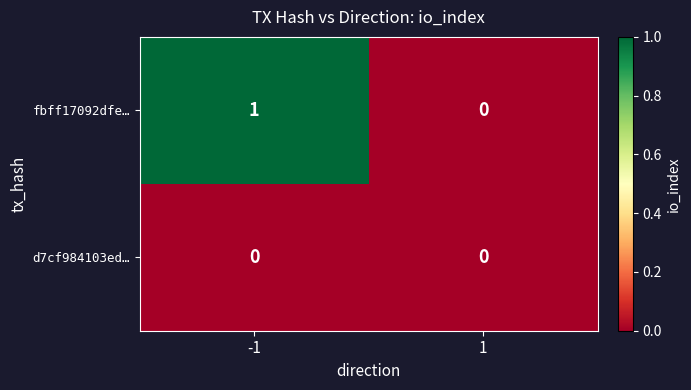

Reading left to right, list all the values displayed in this chart.

fbff17092dfe…: 1	0
d7cf984103ed…: 0	0